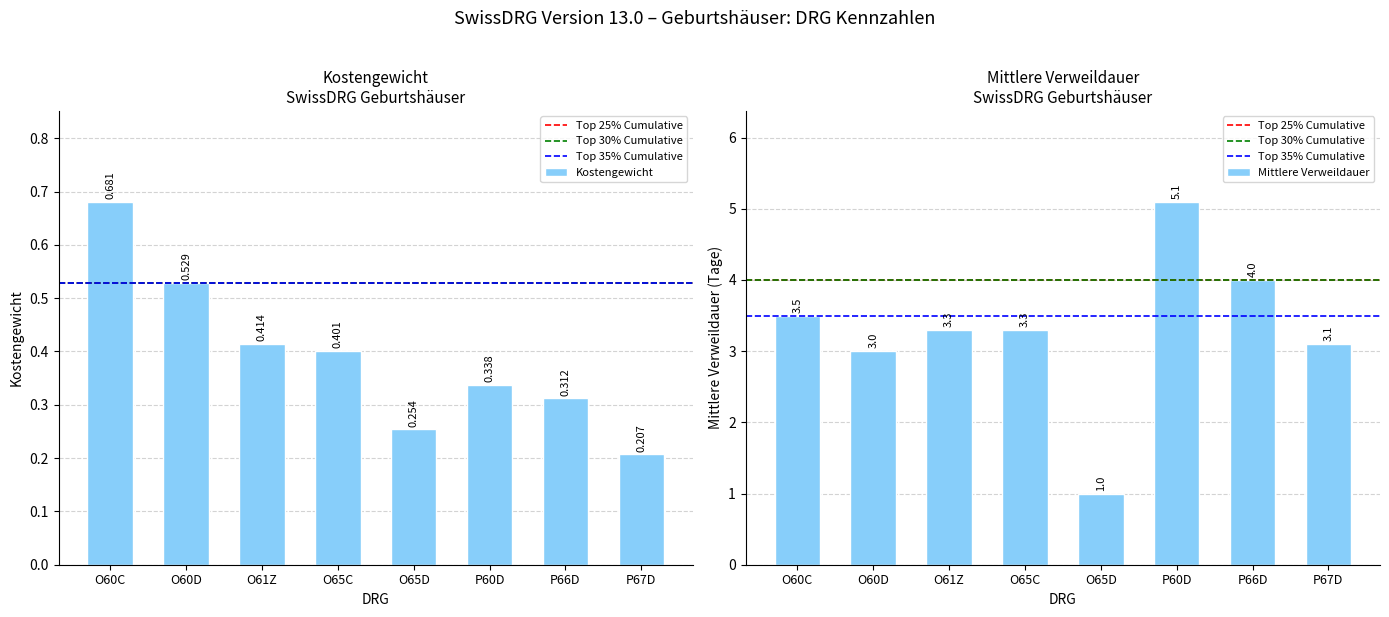

What is the label of the 2nd bar from the left?

O60D